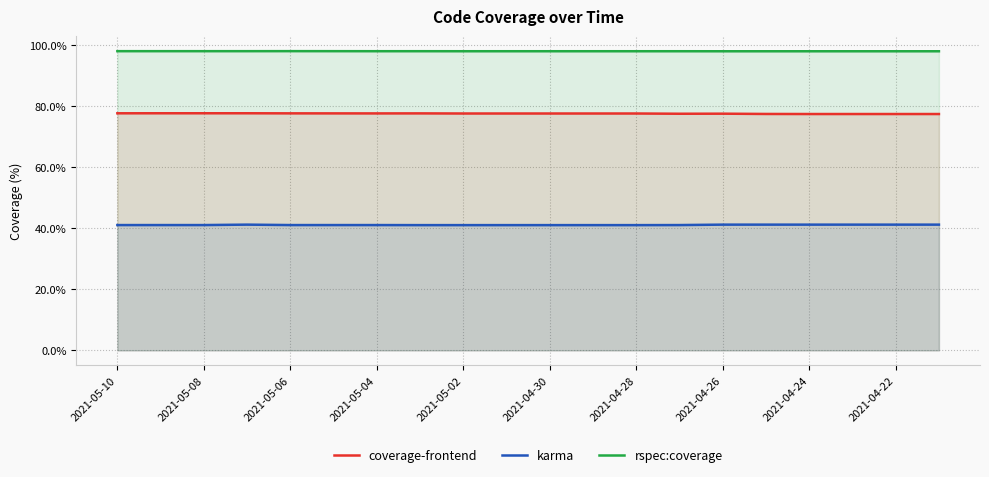

What is the spread (max minus min) of values at 2021-05-08?

56.9